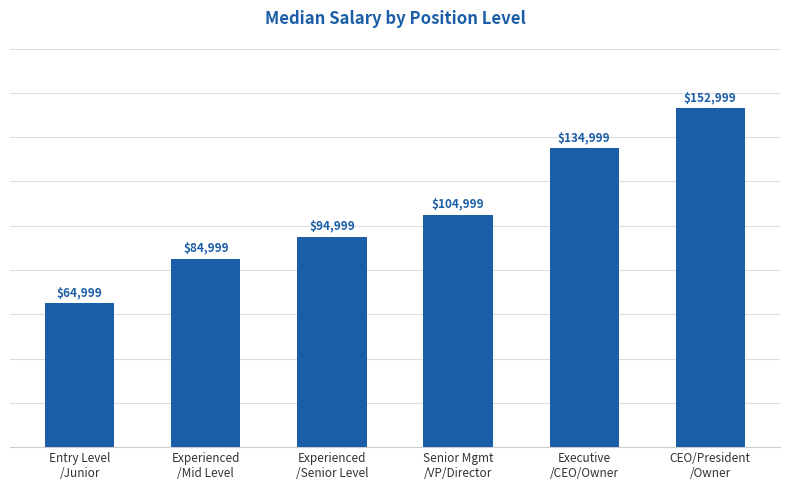

List the labels in order of value, largest first.

CEO/President
/Owner, Executive
/CEO/Owner, Senior Mgmt
/VP/Director, Experienced
/Senior Level, Experienced
/Mid Level, Entry Level
/Junior